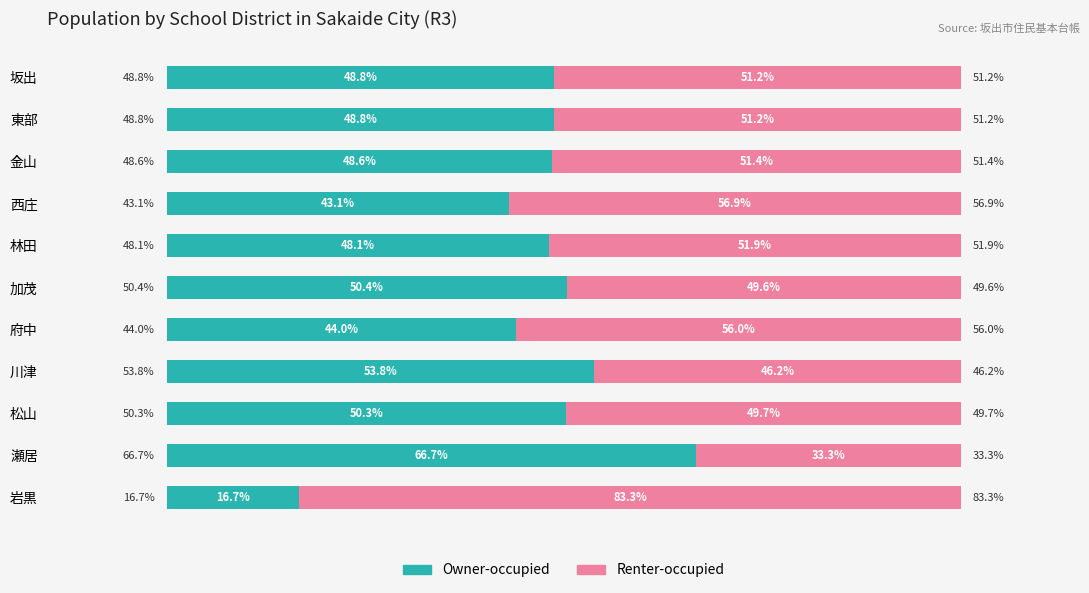

At which label does Owner-occupied reach its minimum?

岩黒